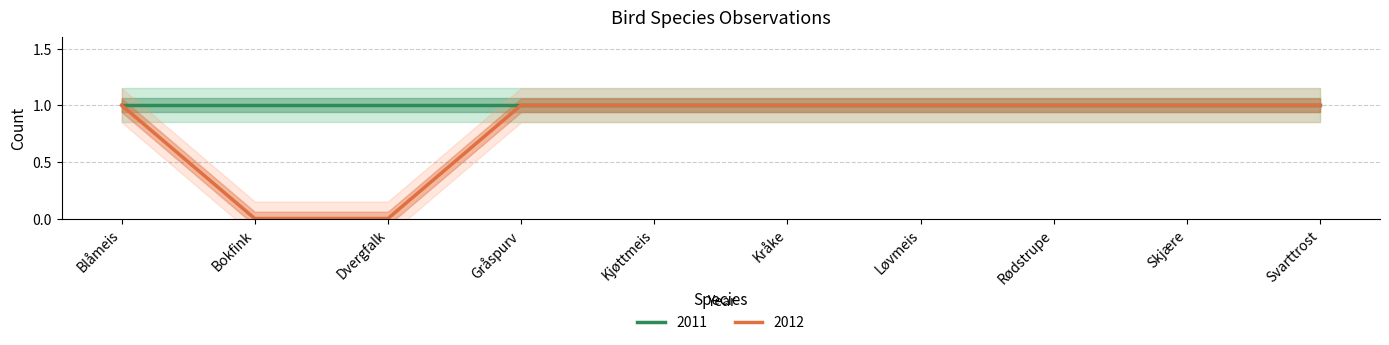

What is the maximum value shown in the chart?

1